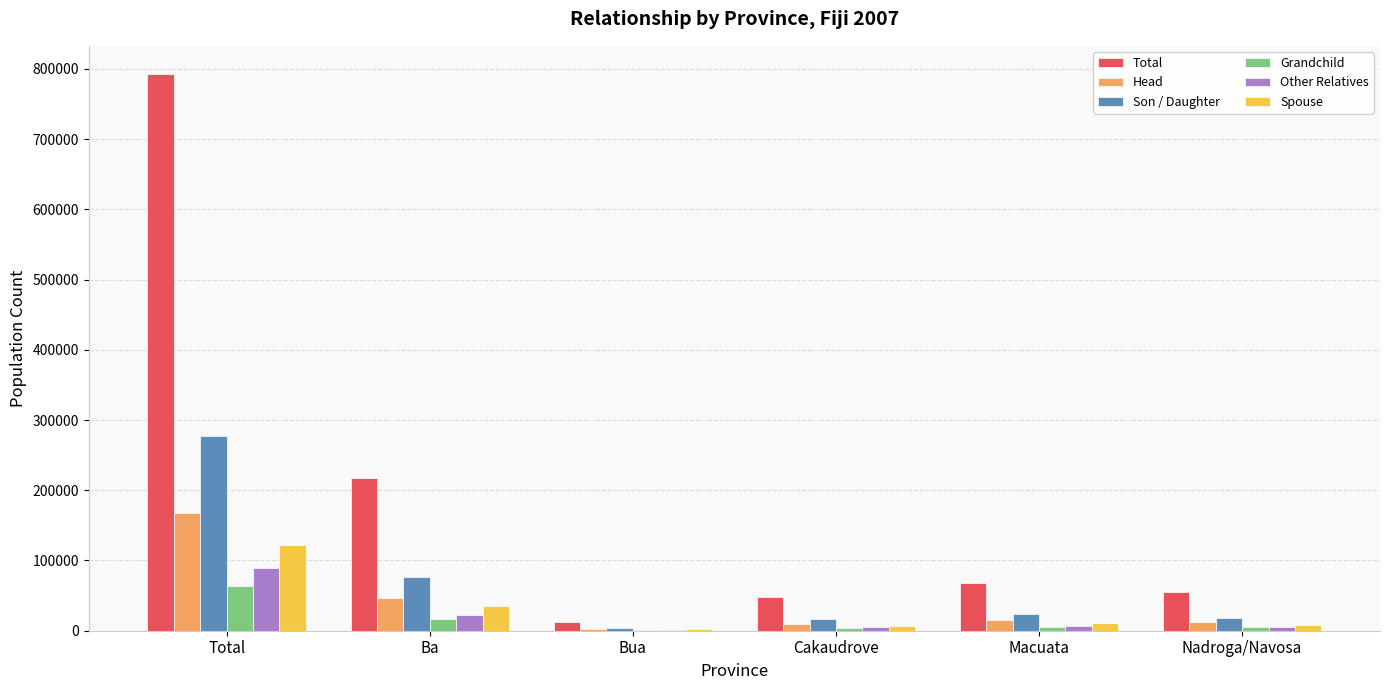

True or false: Spouse has a value of 8656 at Nadroga/Navosa.

True